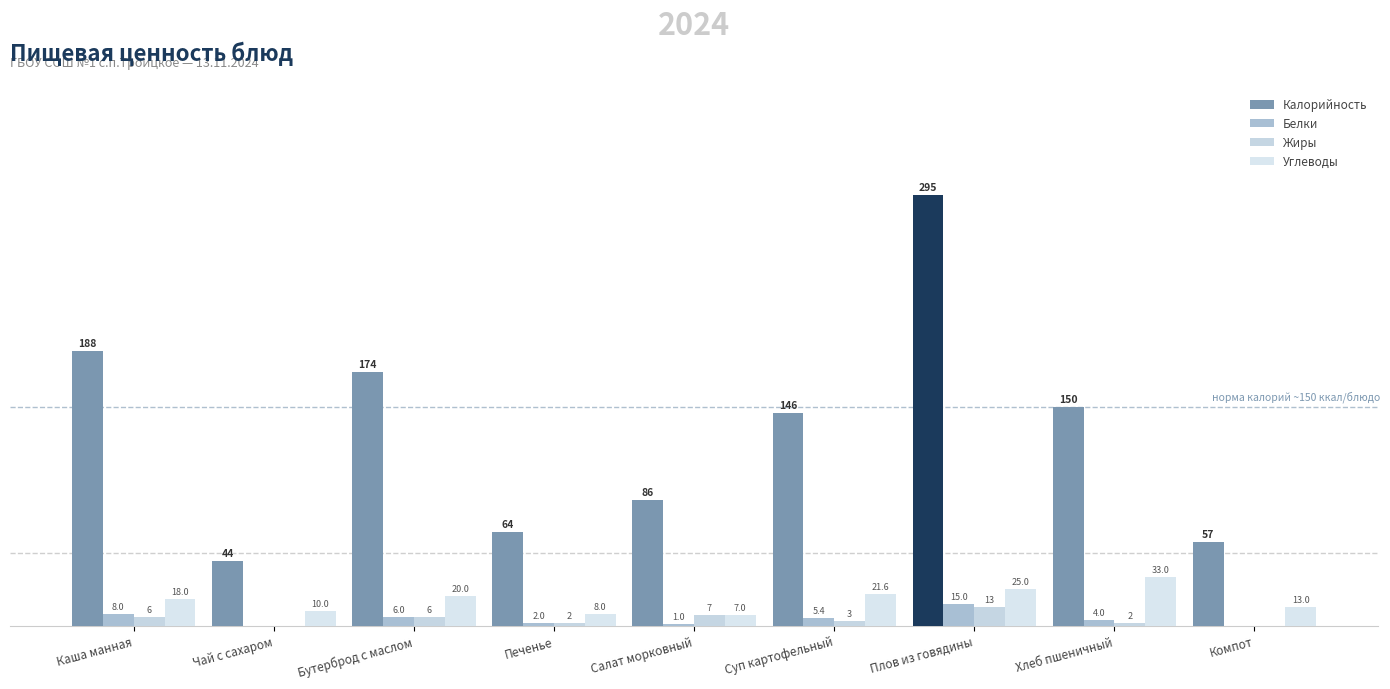

How many data points in Калорийность are above 146?

4